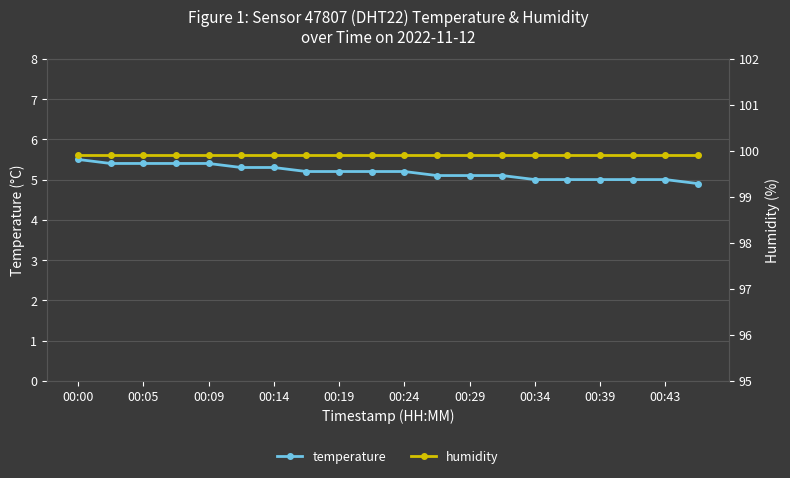

Count the number of categories in the chart.

20